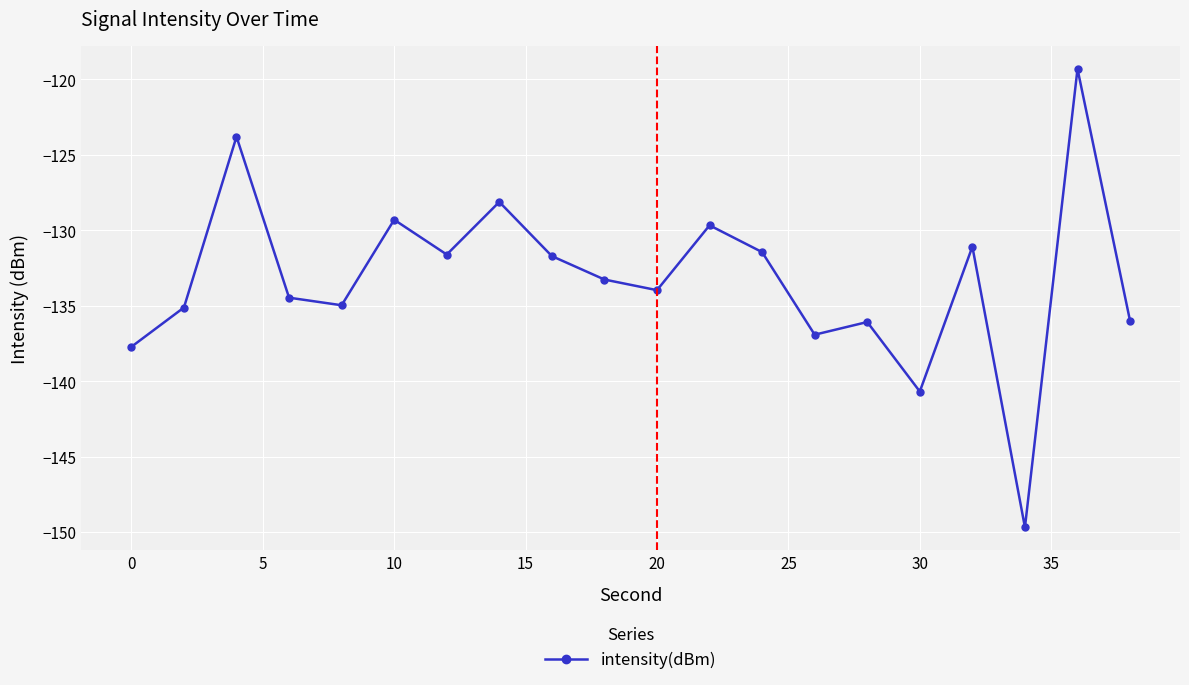

What is the minimum value shown in the chart?

-149.7